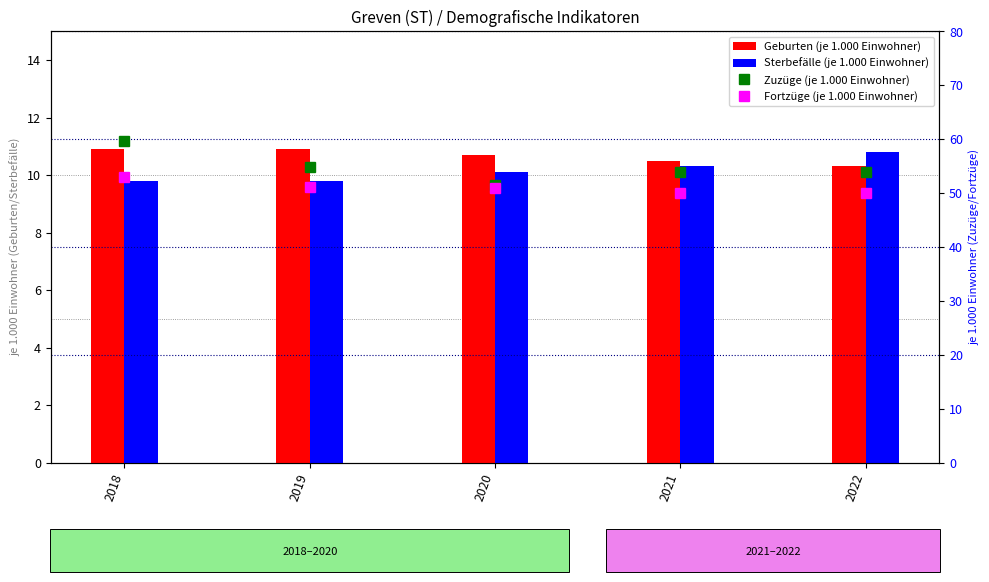

What is the difference between the Sterbefälle (je 1.000 Einwohner) values at 2022 and 2019?

1.0